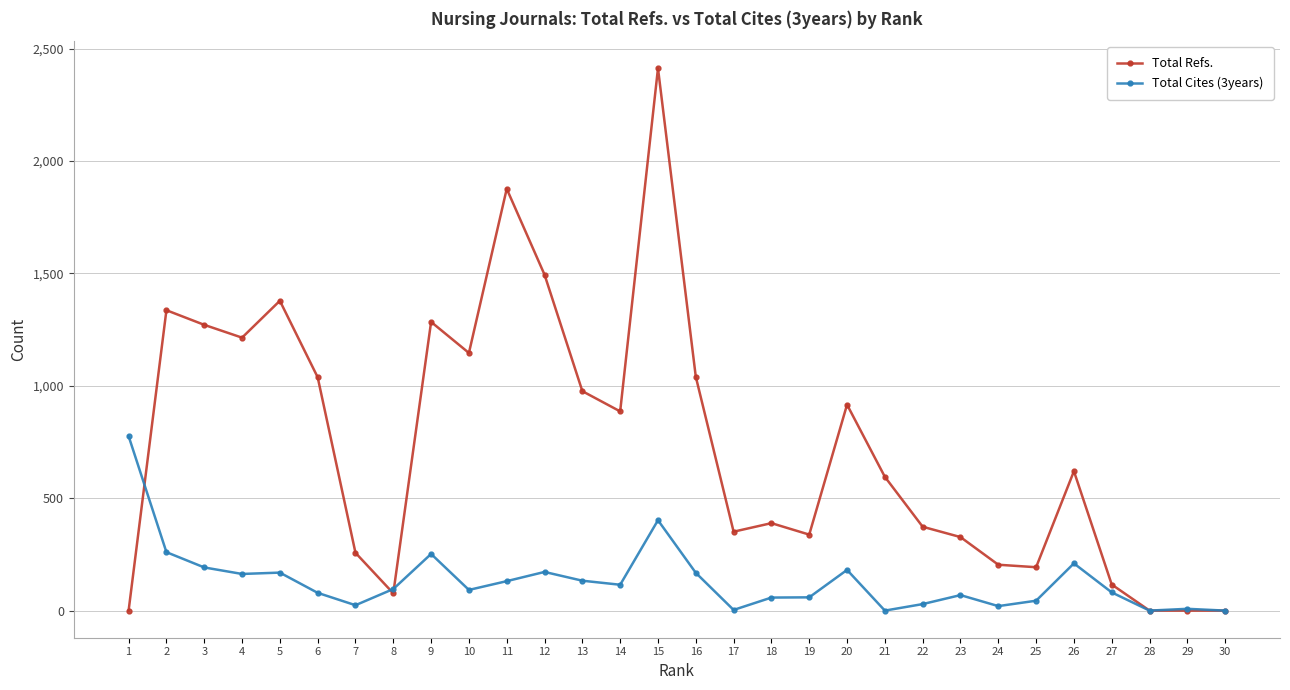

Rank the series by their average value, from highest to lowest.

Total Refs., Total Cites (3years)